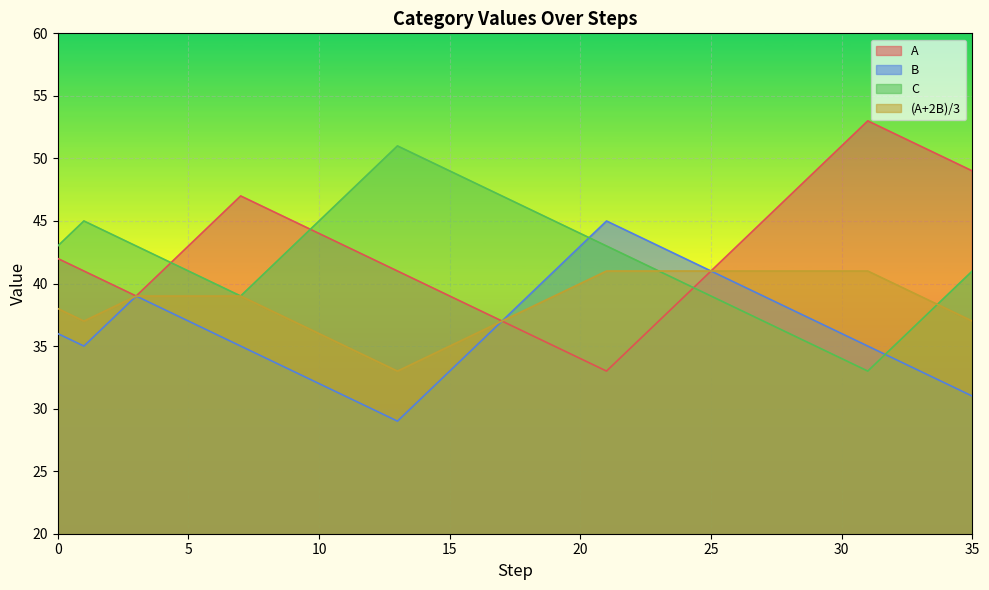

True or false: B and A cross at least once.

False